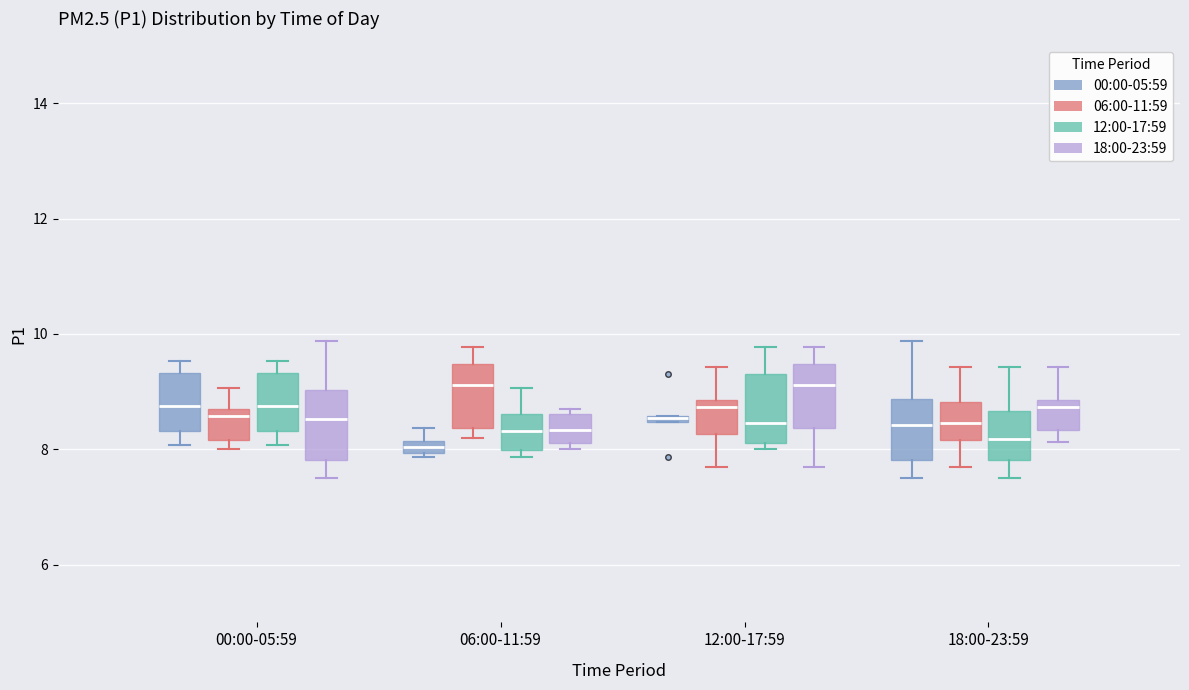

Where does the upper whisker of the box for 06:00-11:59 (12:00-17:59) end on the y-axis? The values are not printed on the chart, so give them approximately, as read against the axis.

9.0